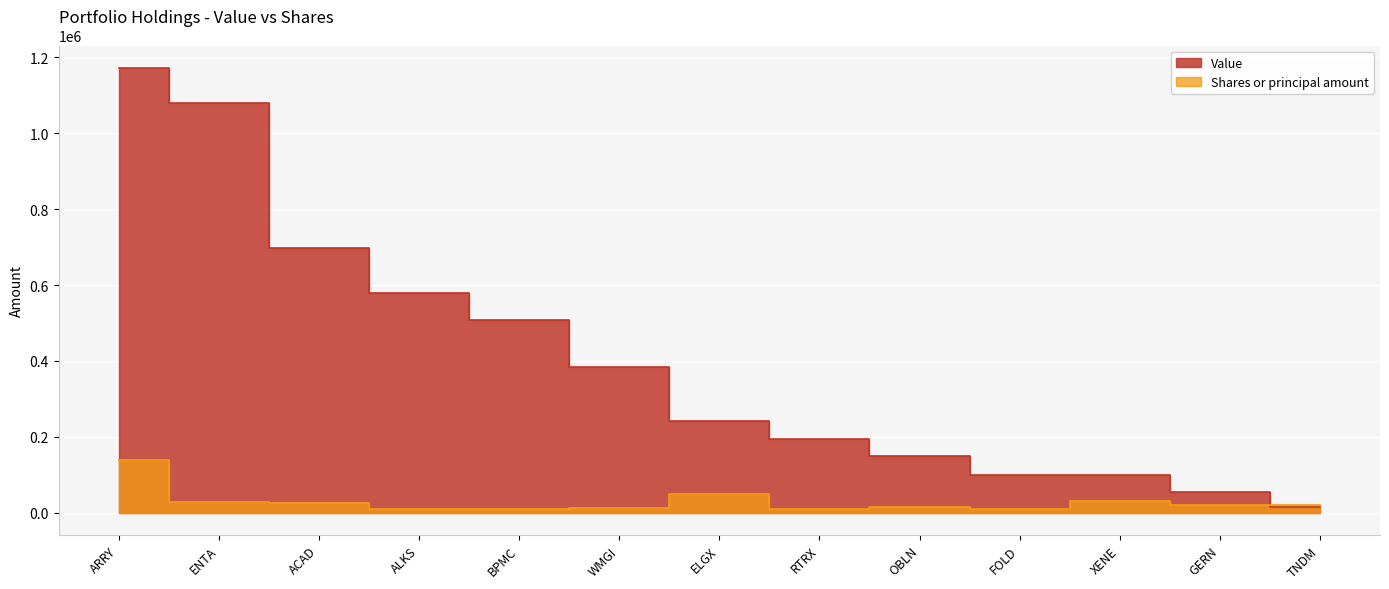

What are all the series names shown in the legend?

Value, Shares or principal amount